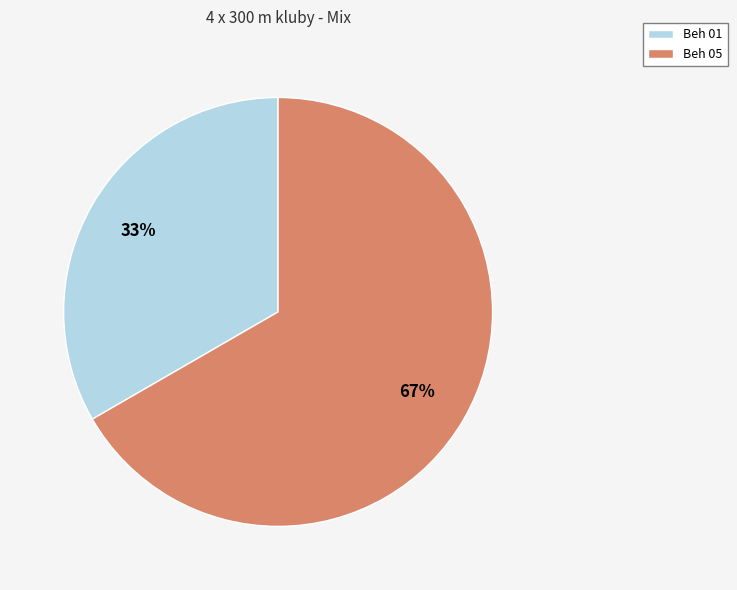

Combined, do Beh 05 and Beh 01 account for over 50%?

Yes